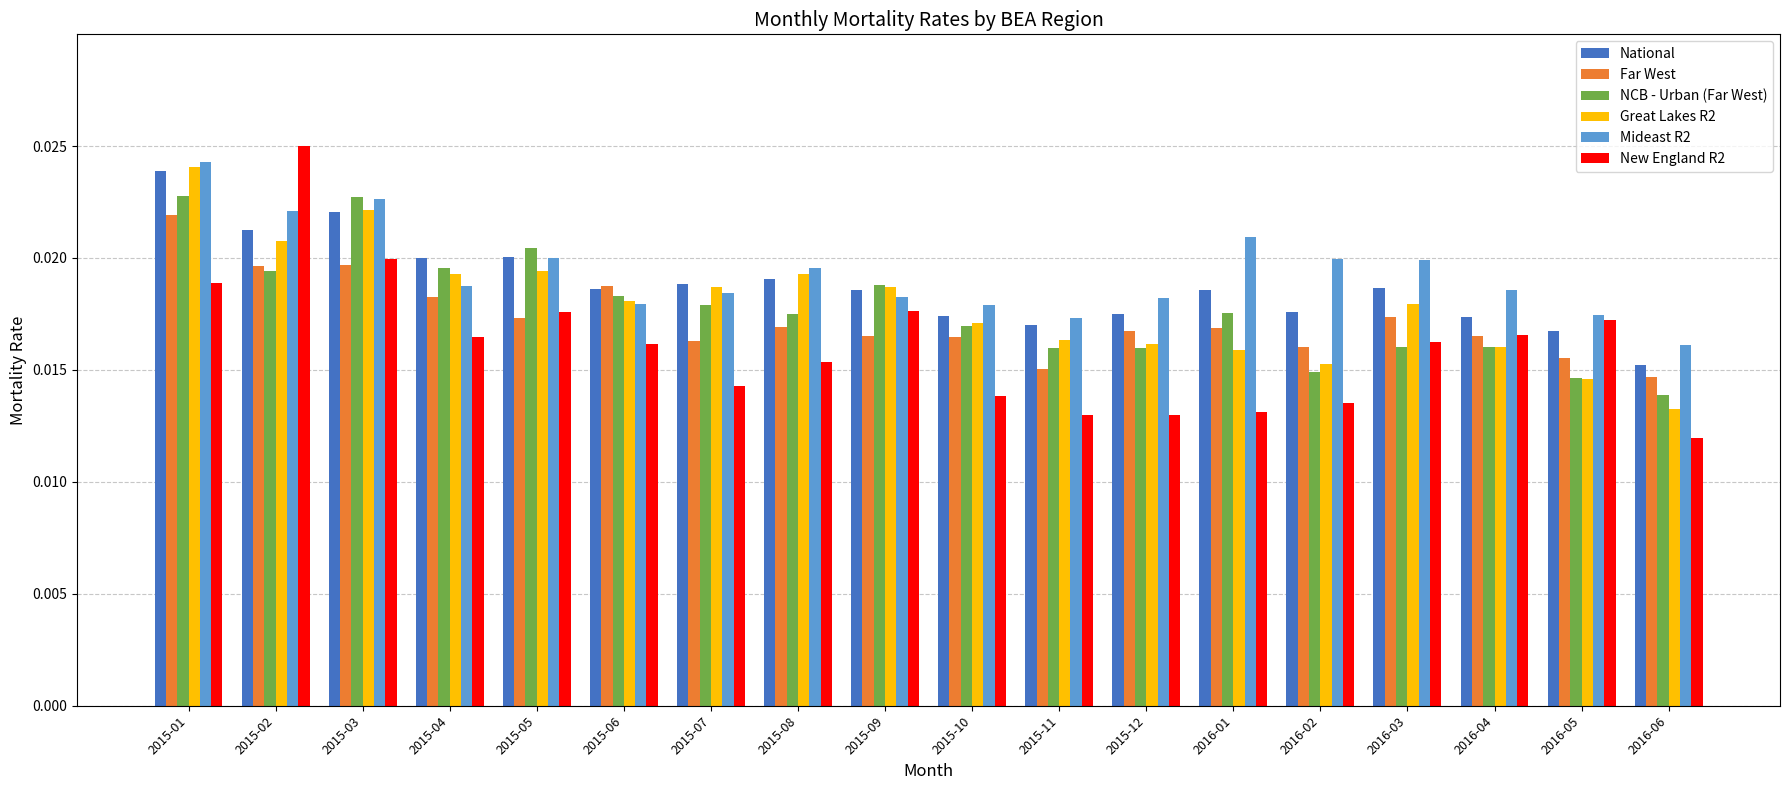

Is the value of NCB - Urban (Far West) at 2015-09 greater than the value of Great Lakes R2 at 2015-08?

No